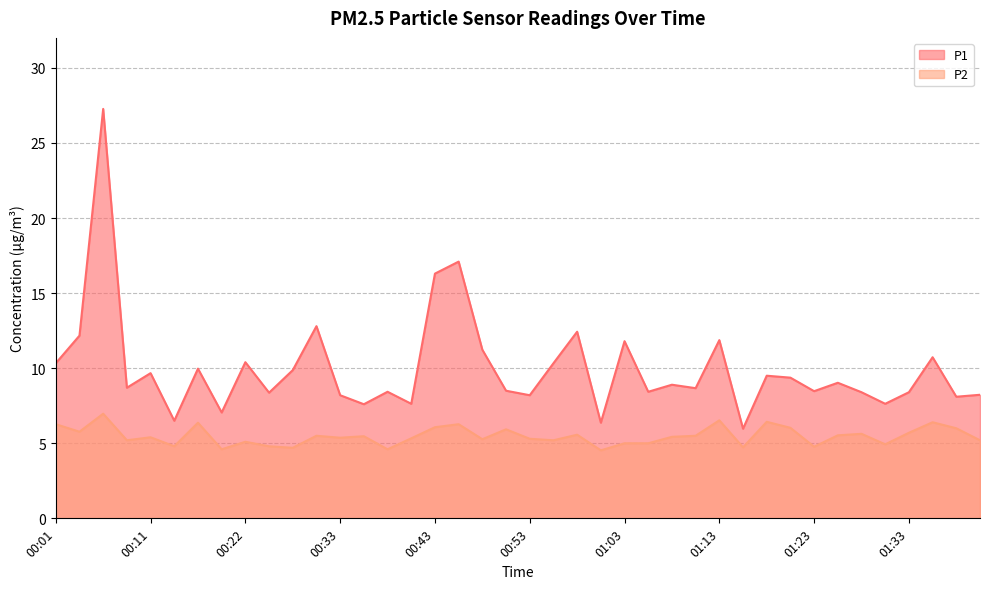

What is the sum of all P1 values?

398.9